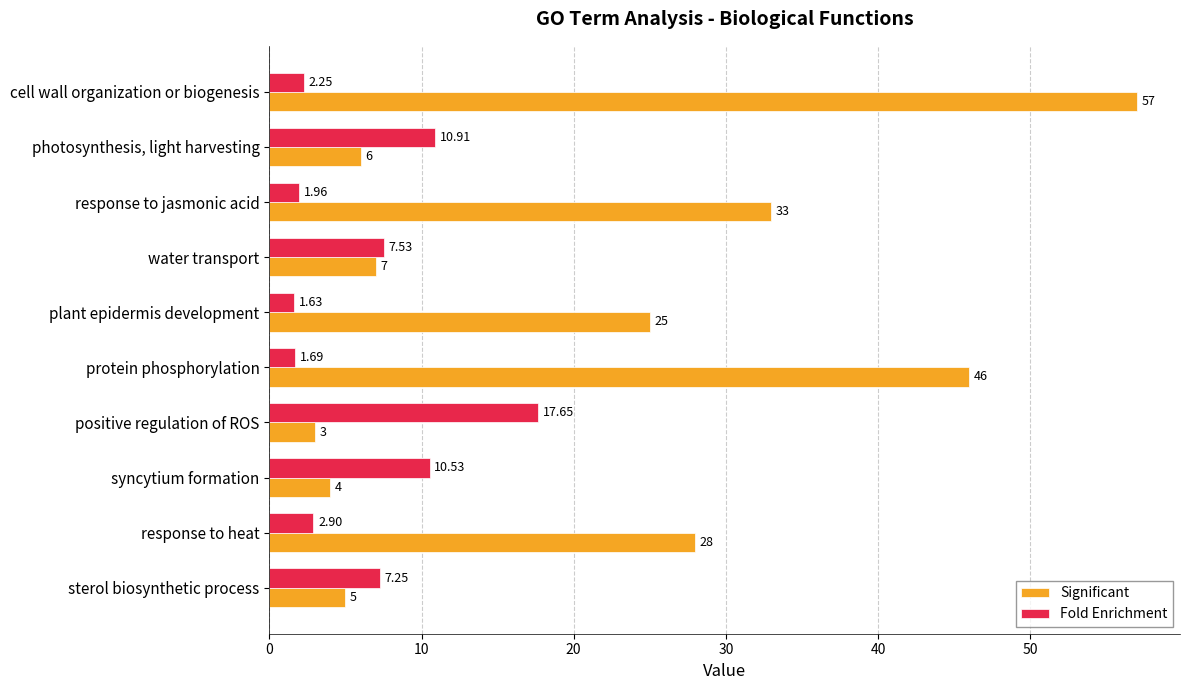

Where is Significant nearest to the value 30?

response to heat